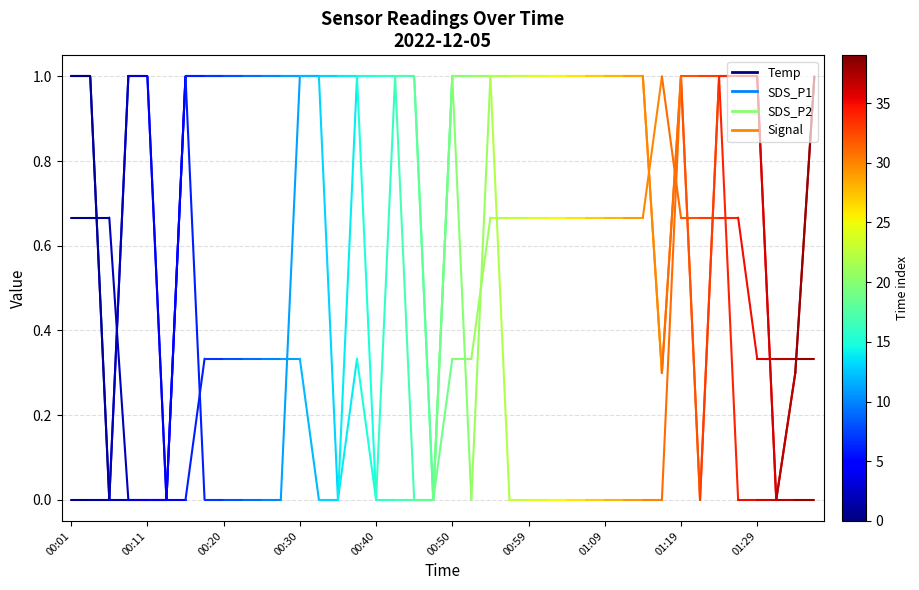

Count the number of data series in this chart.

4